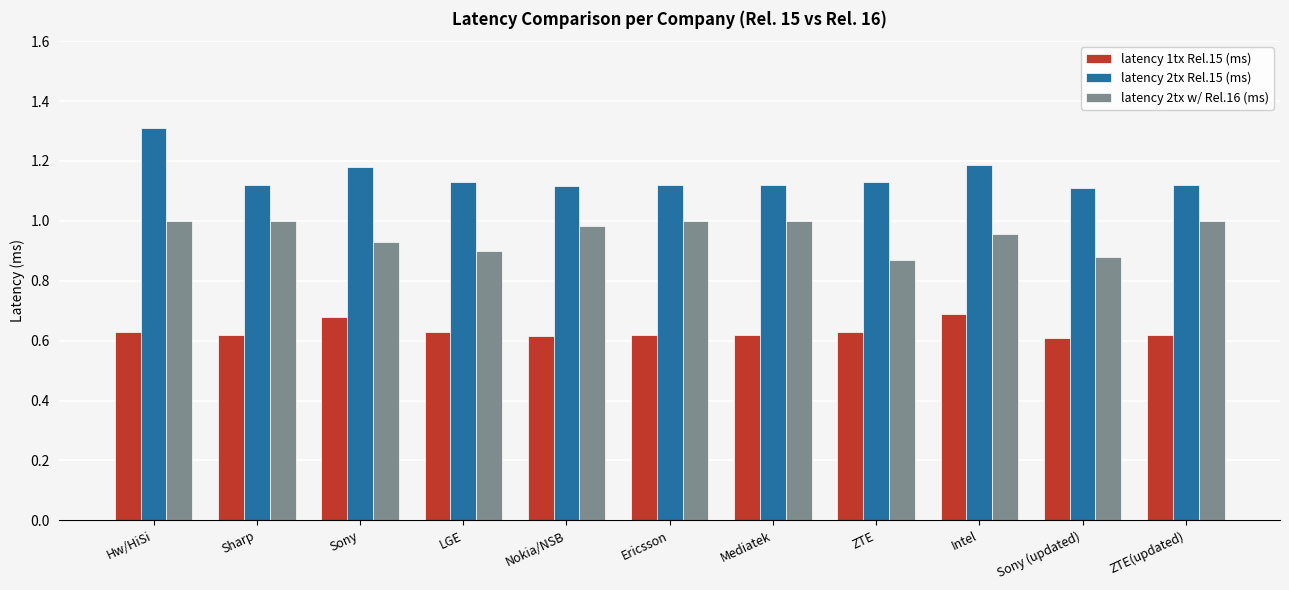

At how many categories does at least one series exceed 0?

11